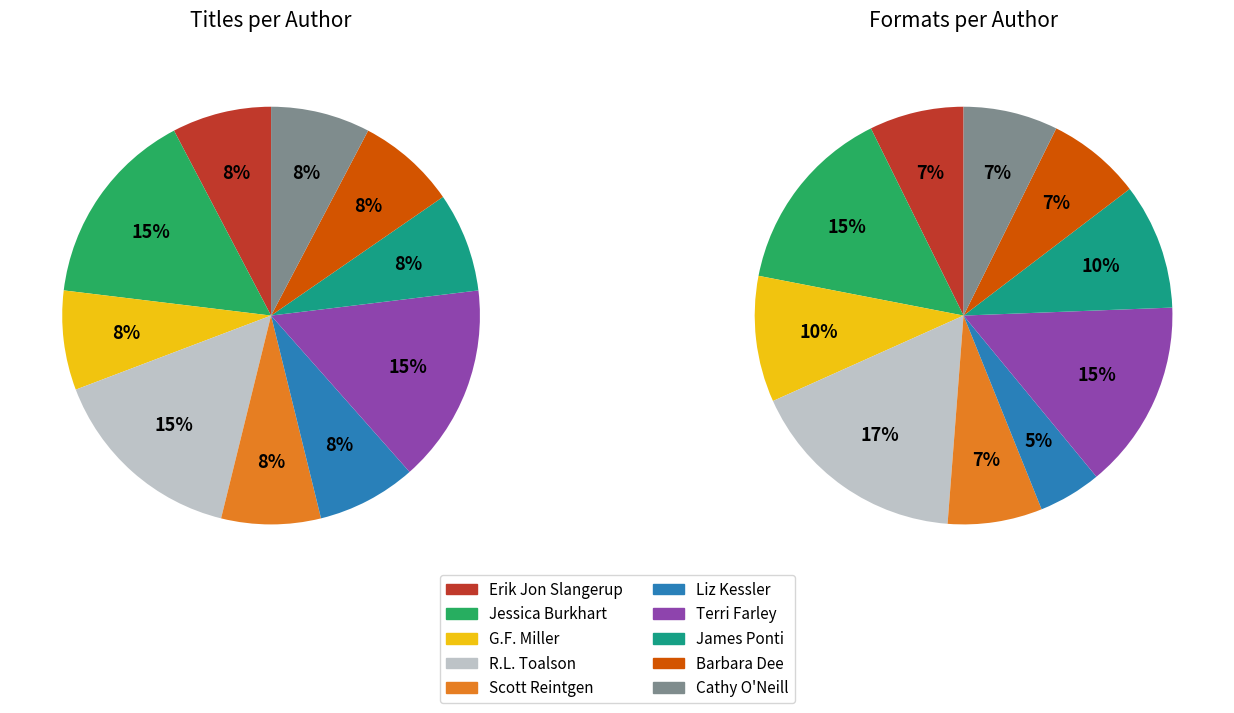

True or false: Jessica Burkhart accounts for 25% of the total.

False